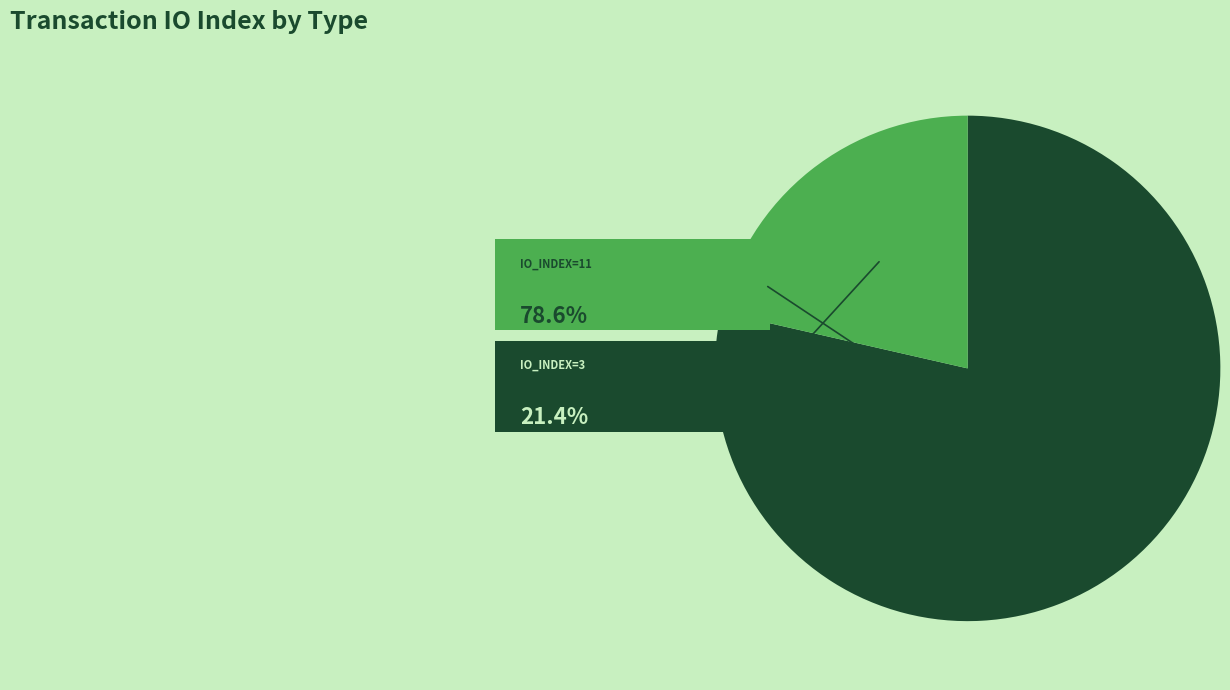

What is the change in value from io_index=11 (Regular) to io_index=3 (Vote)?

-8